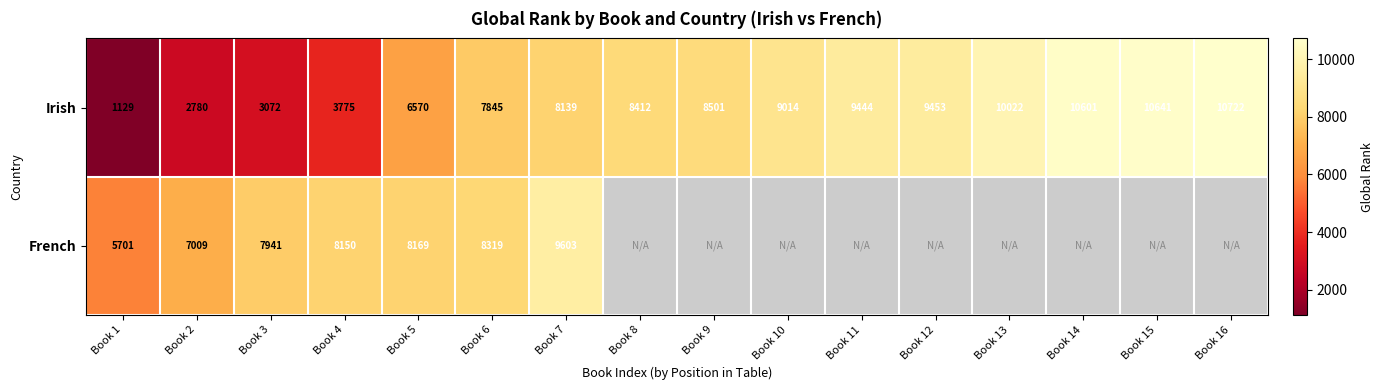

What is the difference between the Irish values at Book 12 and Book 4?

5678